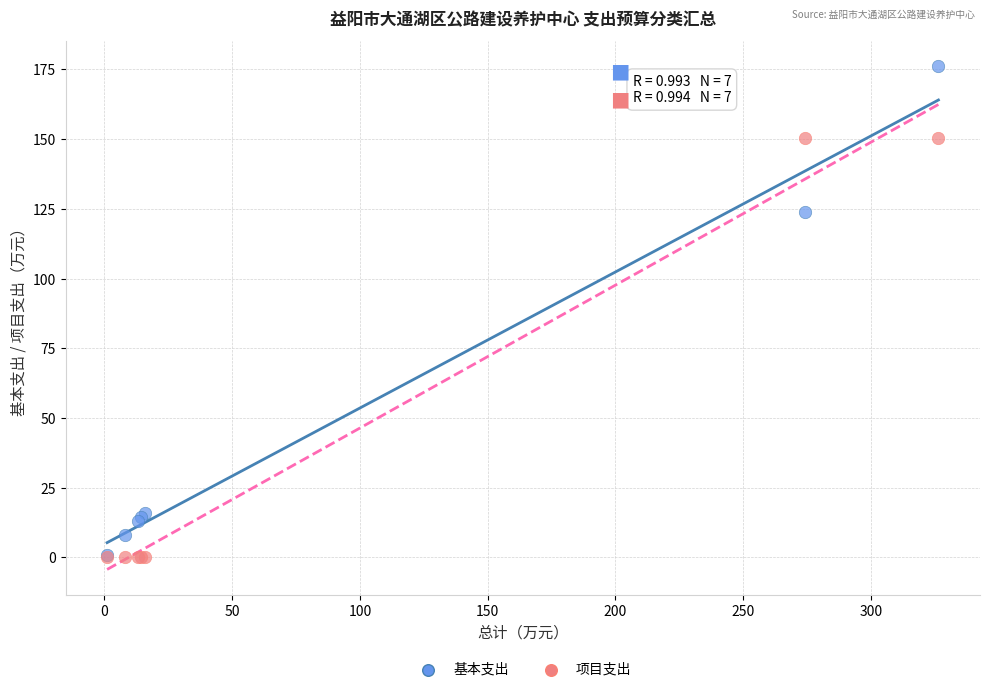

In the 基本支出 series, what Y value is closest to 88?

123.8